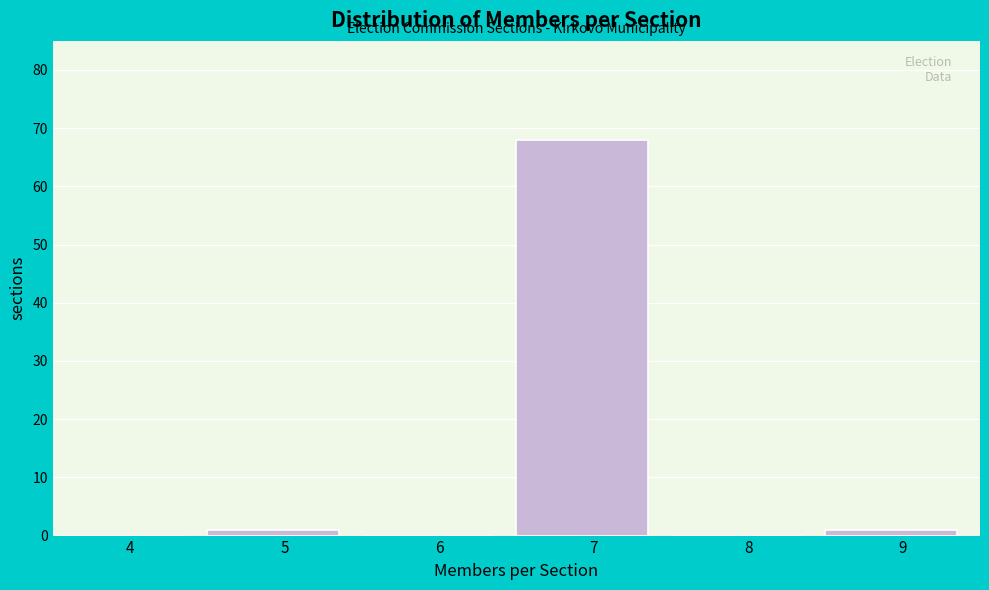

Reading left to right, extract all data points from this chart.

4=0	5=1	6=0	7=68	8=0	9=1